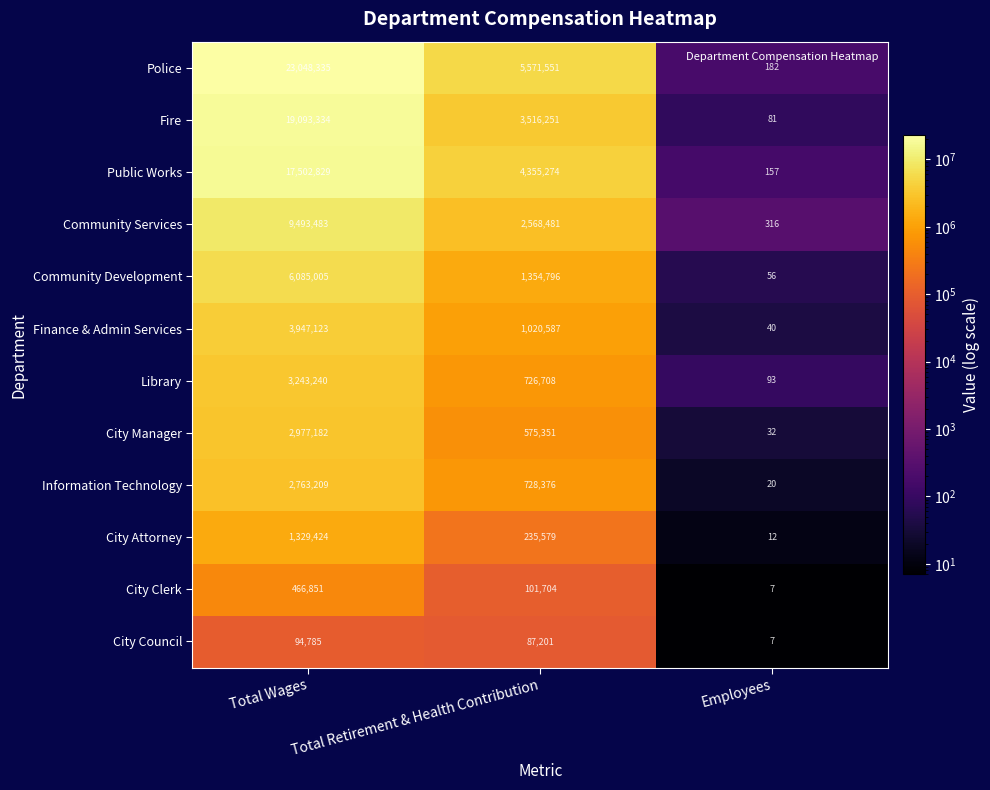

The City Clerk series shows 612318 at Total Wages. True or false?

False